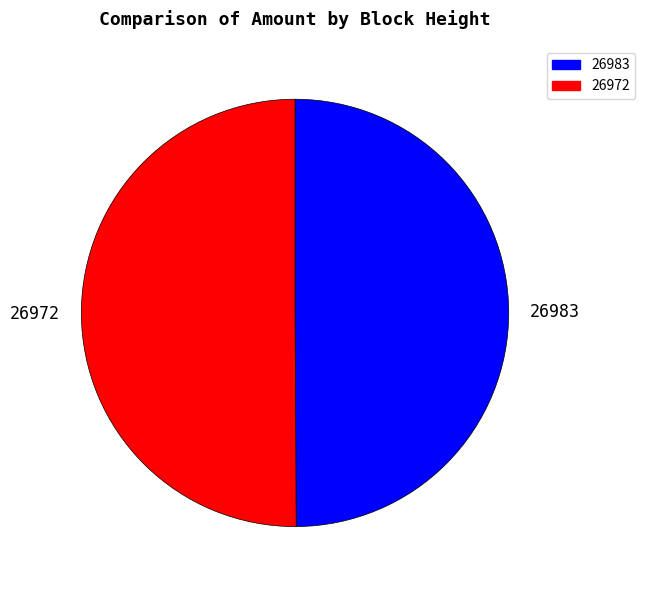

Combined, do 26983 and 26972 account for over 50%?

Yes